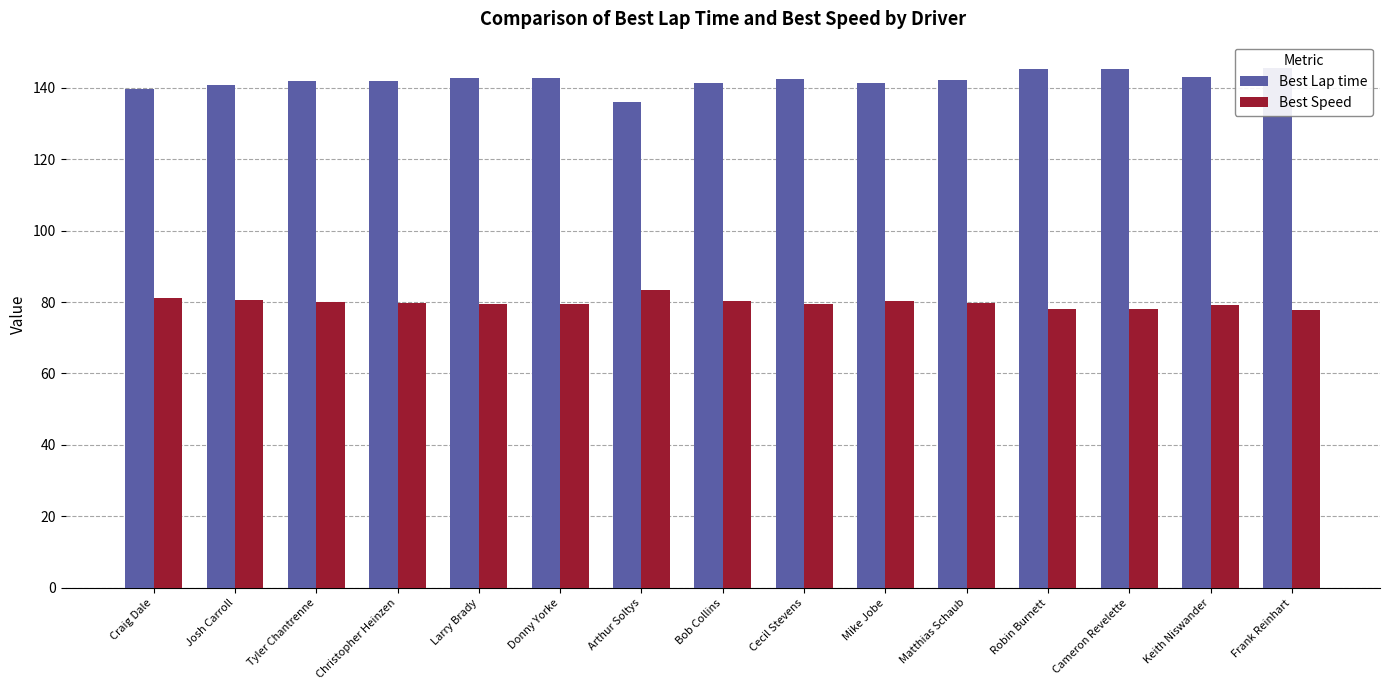

What is the spread (max minus min) of values at Mike Jobe?

61.1